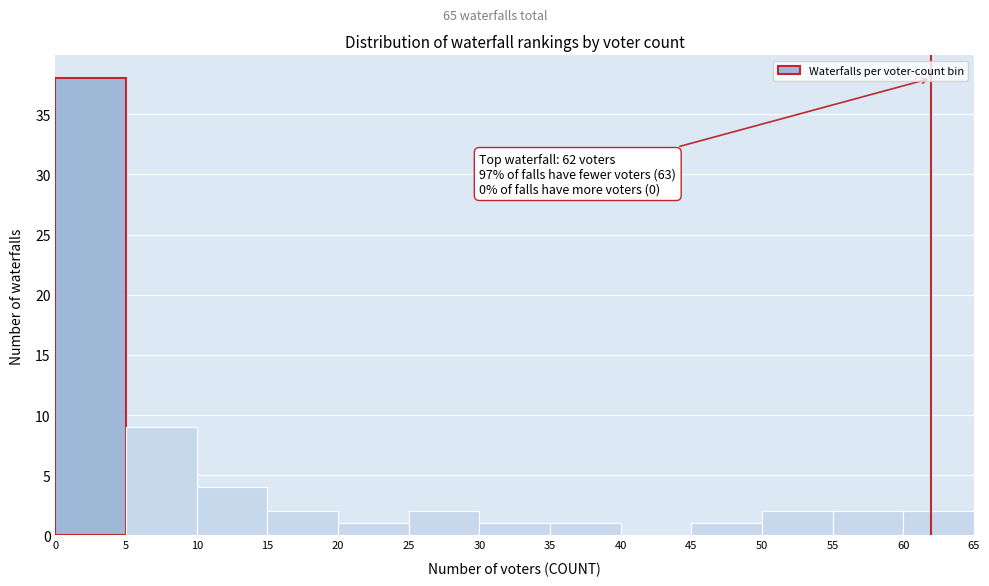

Which range on the x-axis has the tallest bar?

0 to 5